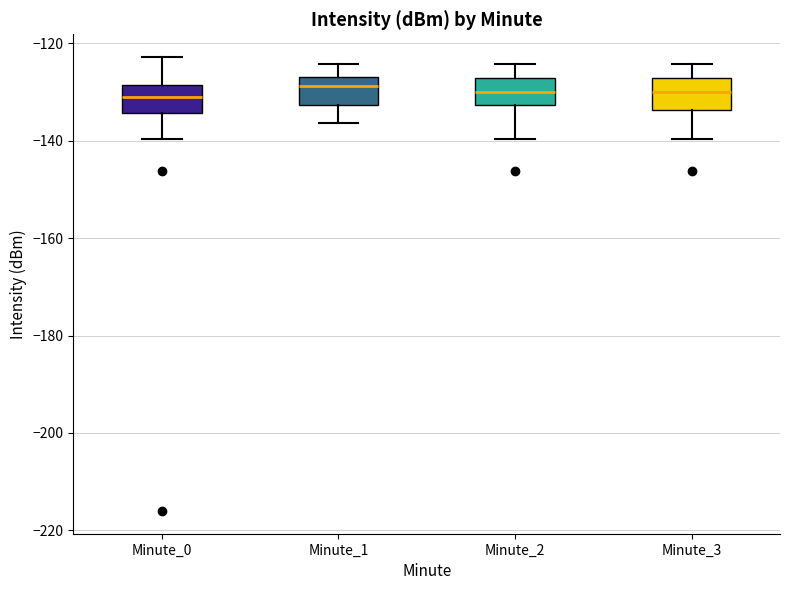

Reading left to right, read every box against the y-axis: the position of its median line, the range the box covers, and the ends of its whiskers. The values are not printed on the chart, so give them approximately, as read against the axis.

Minute_0: median -132, box -134 to -128, whiskers -140 to -122
Minute_1: median -128, box -132 to -126, whiskers -136 to -124
Minute_2: median -130, box -132 to -128, whiskers -140 to -124
Minute_3: median -130, box -134 to -128, whiskers -140 to -124